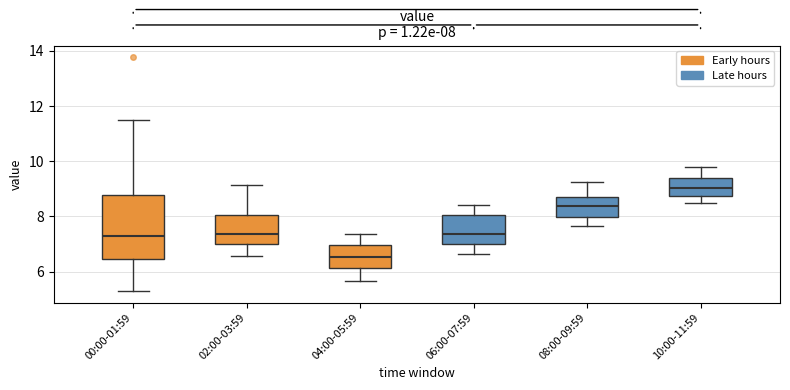

Which box is the tallest, from its lower edge to its upper edge?

00:00-01:59